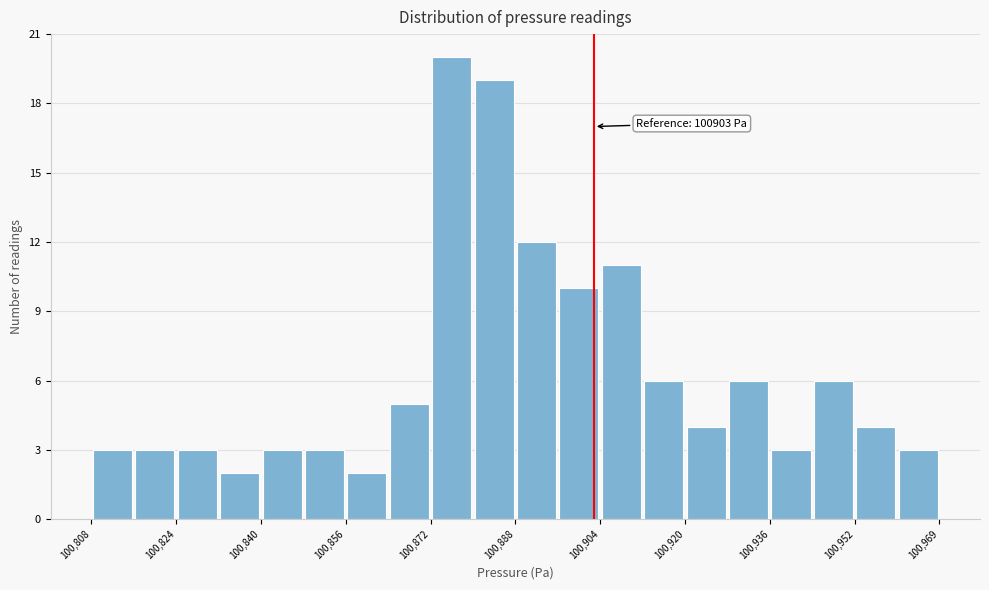

Which range on the x-axis has the tallest bar?

100872 to 100880